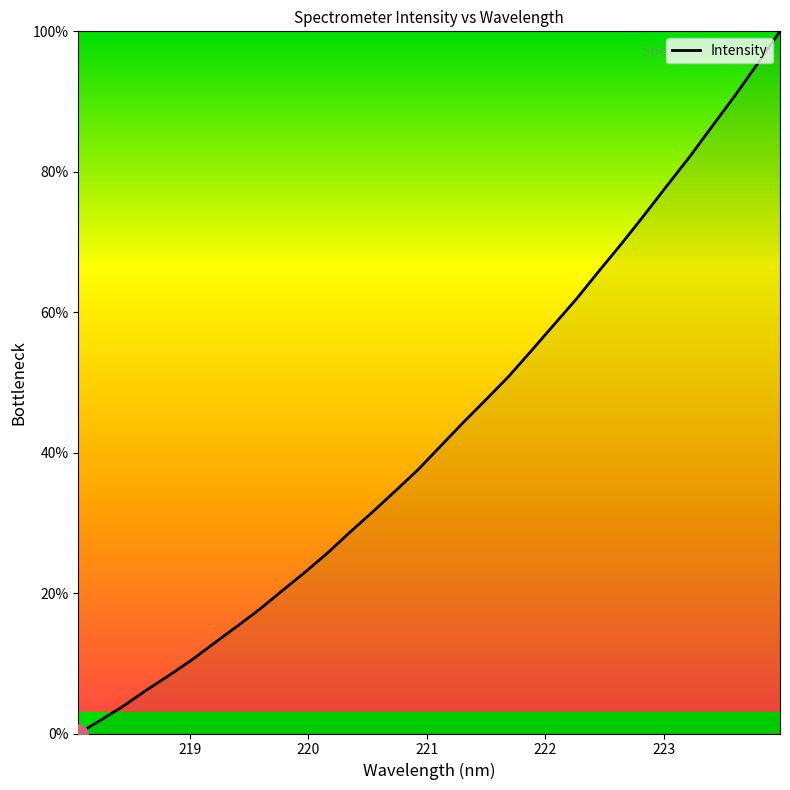

What is the difference between the maximum and minimum values?

100.0